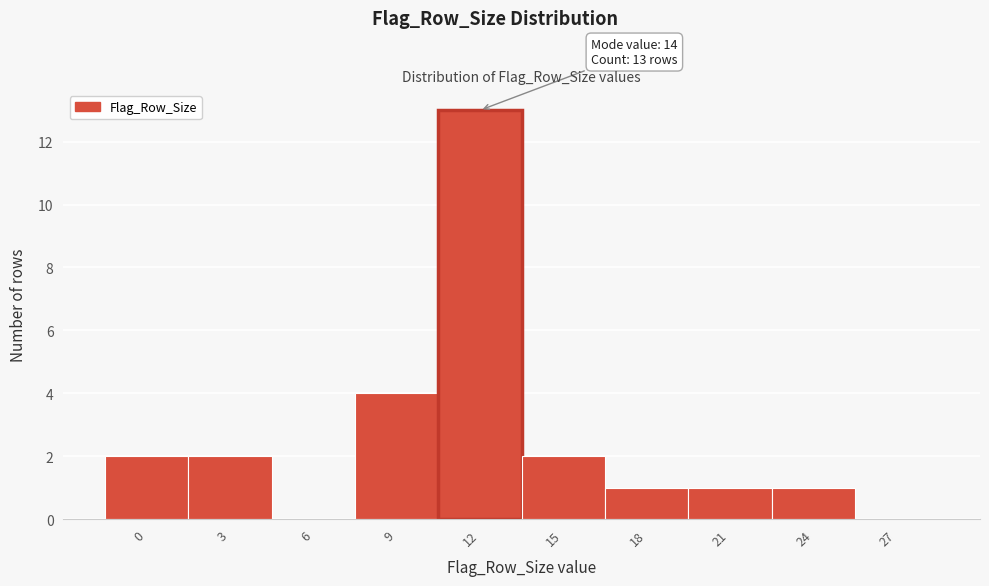

Reading left to right, what are all the values shown in this chart?

0=2	3=2	6=0	9=4	12=13	15=2	18=1	21=1	24=1	27=0